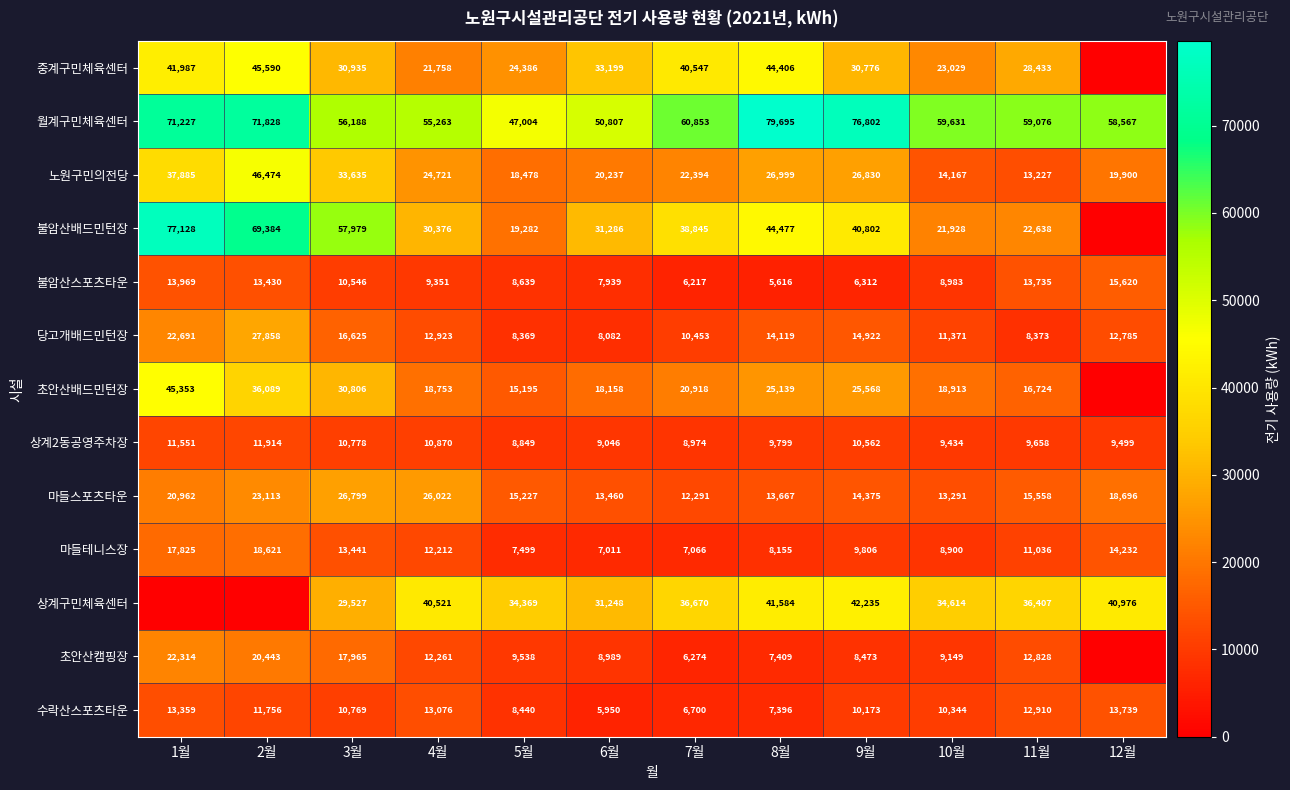

What is the difference between the 노원구민의전당 values at 1월 and 11월?

24658